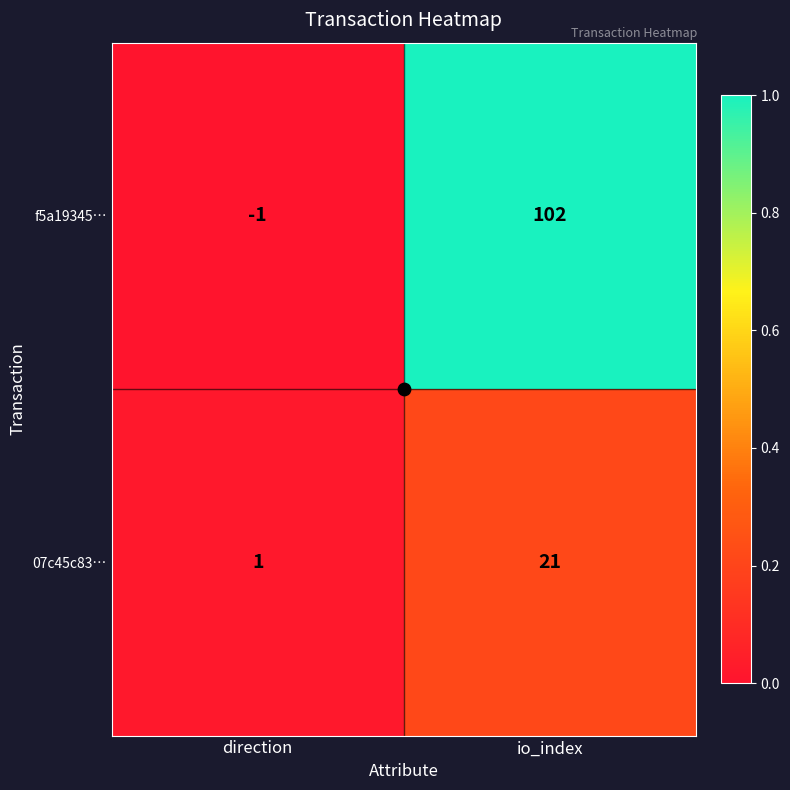

Which series changed the most between direction and io_index?

f5a19345…